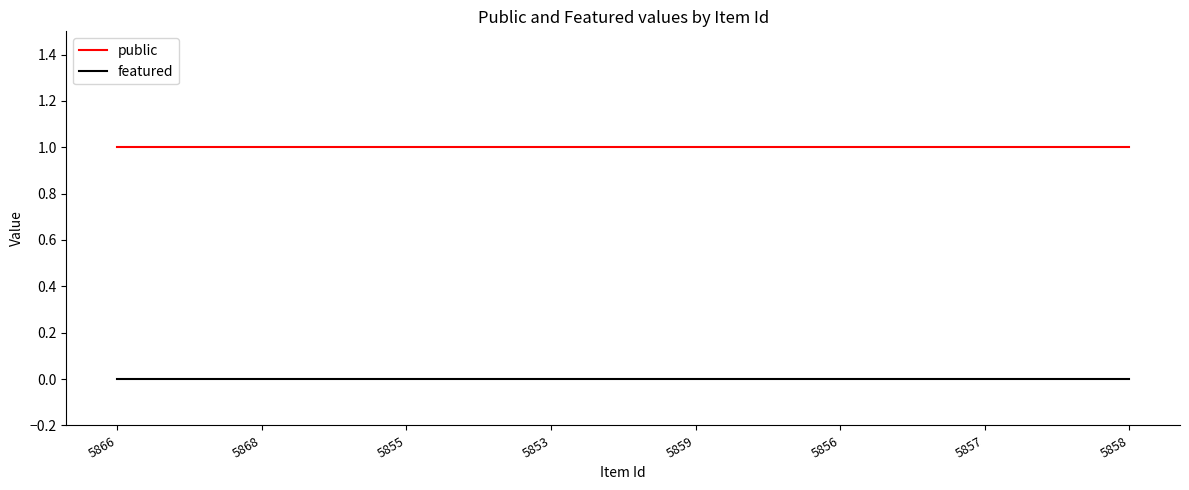

How many lines are shown in the chart?

2